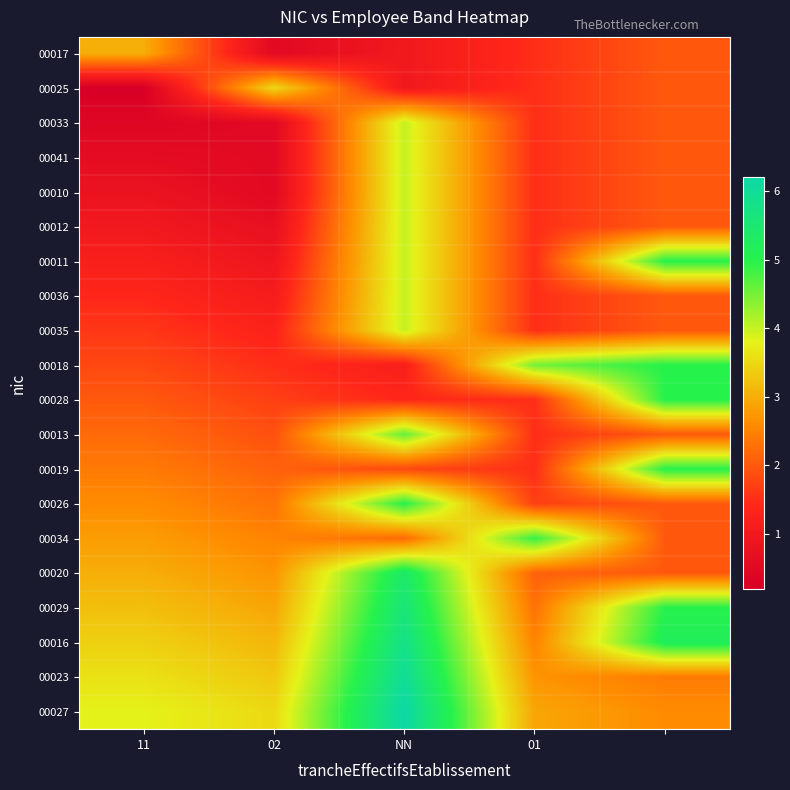

At which category does the chart reach its peak across all series?

NN